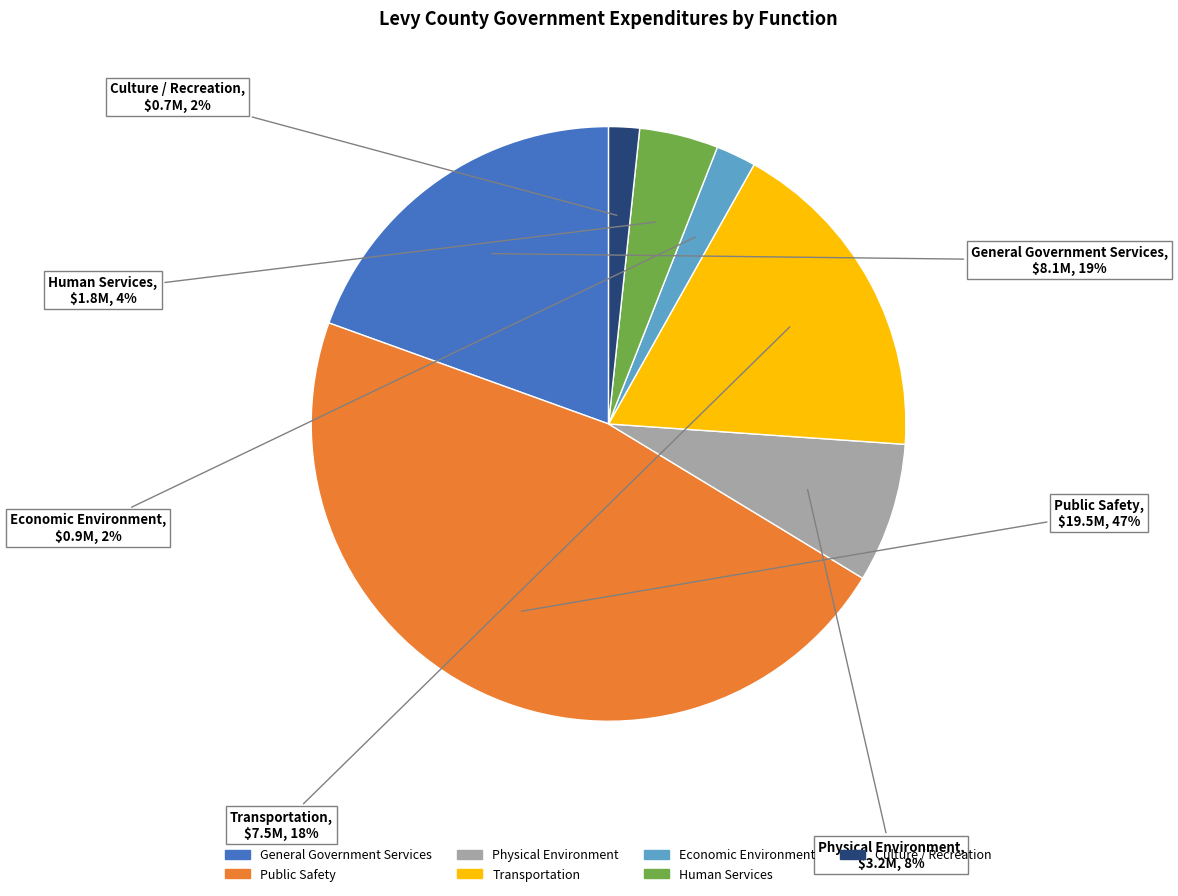

Do Human Services and General Government Services together represent more than half of the pie?

No